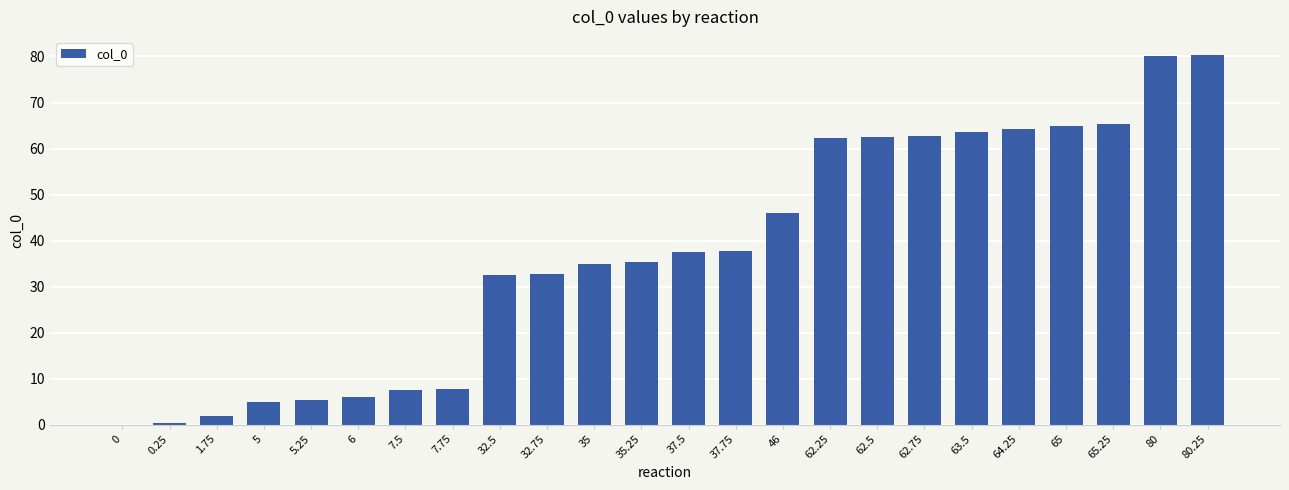

Between 35.25 and 1.75, which is larger?

35.25